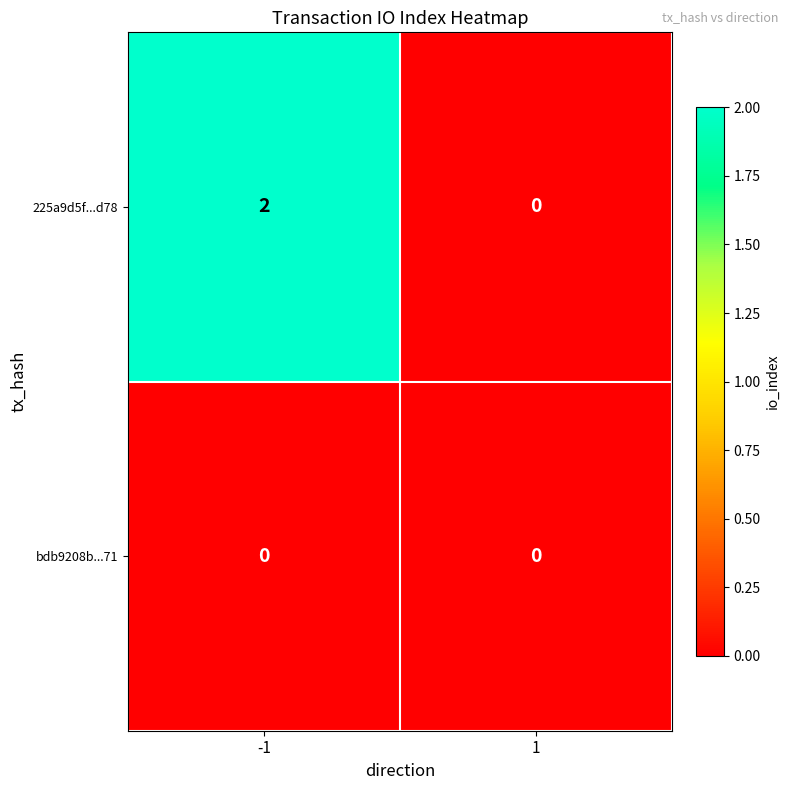

Is it true that 225a9d5f...d78 equals 0 at 1?

True